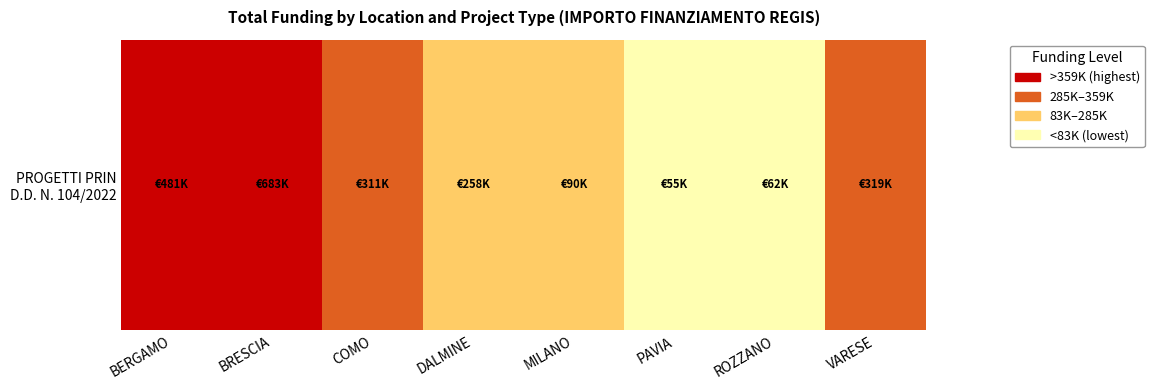

Which label corresponds to the largest value in the chart?

BERGAMO